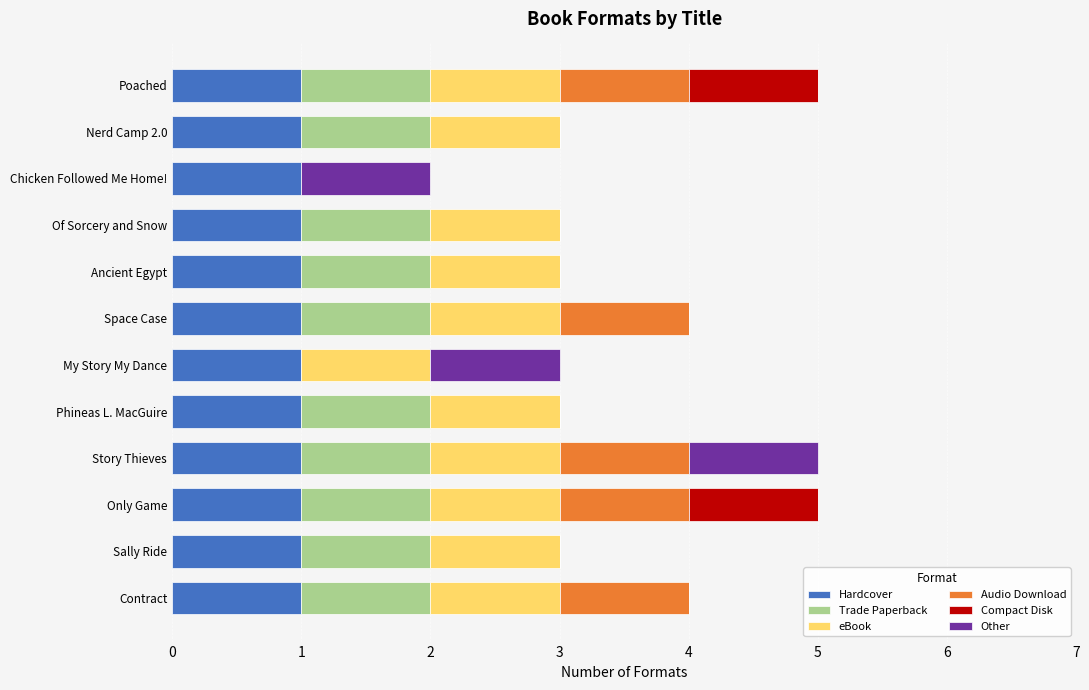

True or false: Hardcover has a value of 1 at Poached.

True